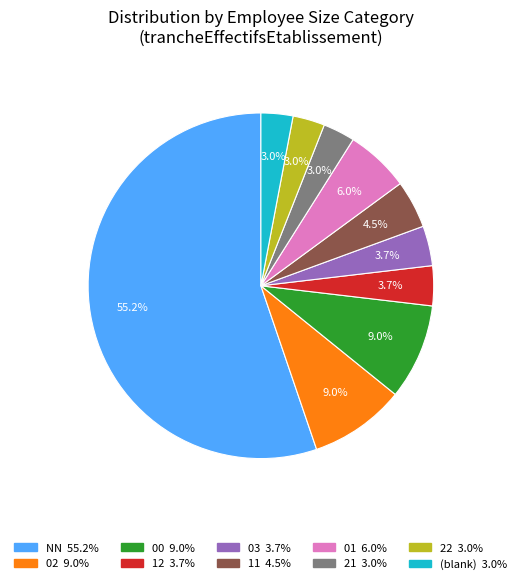

Is there any slice that represents more than half of the pie?

Yes